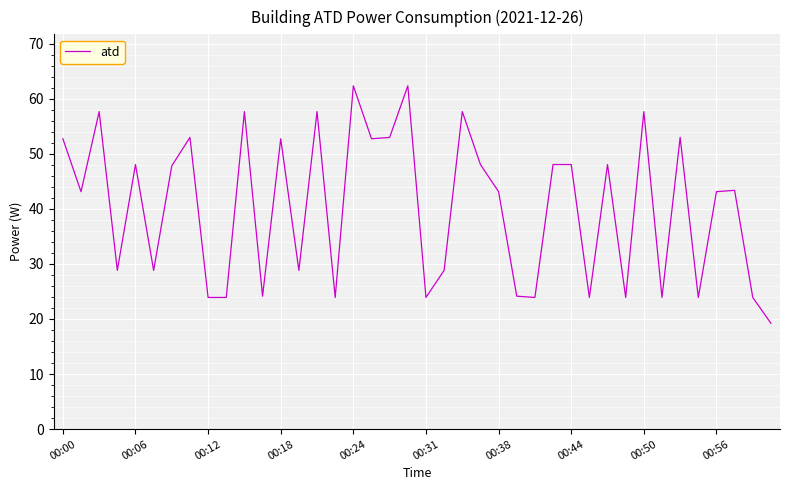

What is the difference between the maximum and minimum values?

43.1